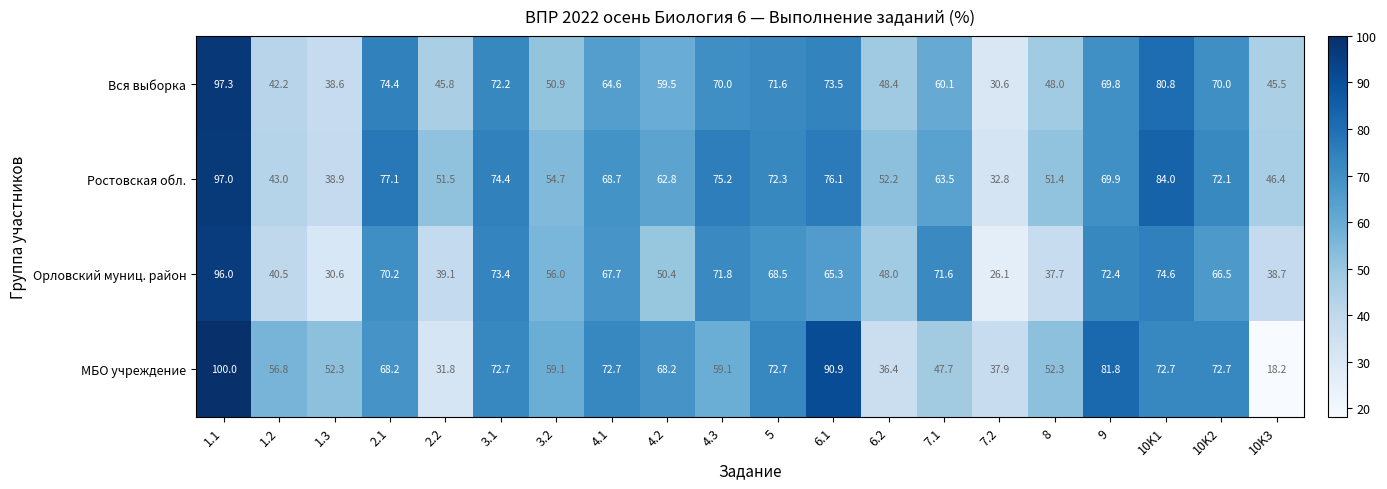

Which series has the widest spread of values?

МБО учреждение